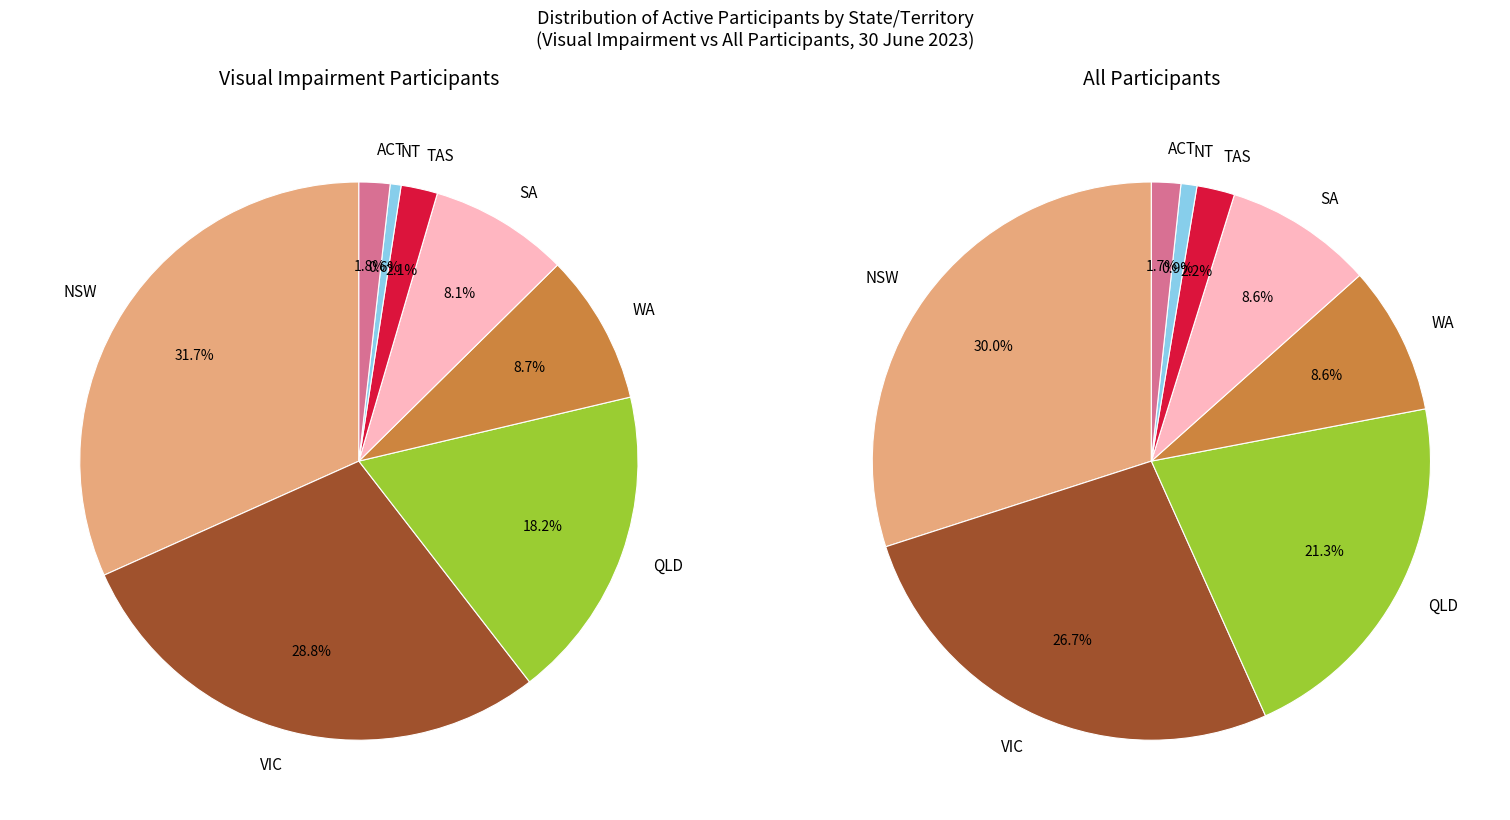

Rank the series by their average value, from lowest to highest.

all_participants_pct, visual_impairment_pct